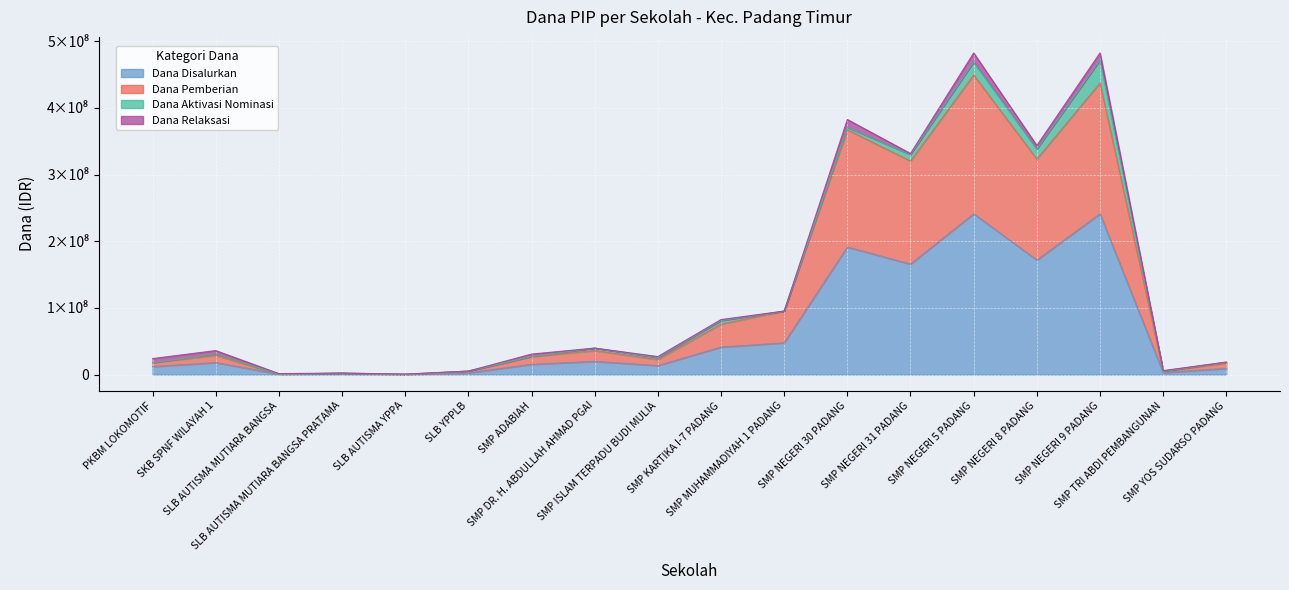

Does the chart display data point markers on the line(s)?

No